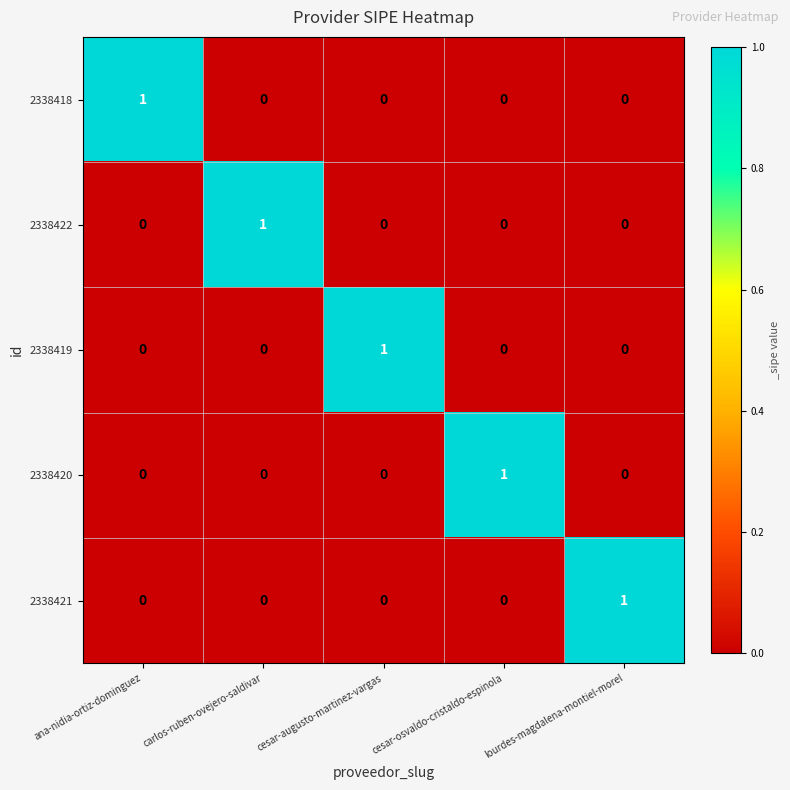

How many positive values does the 2338420 series have?

1